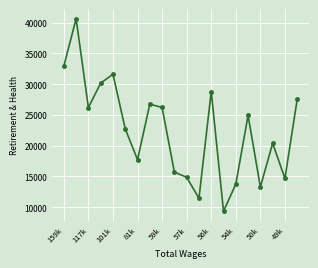

What is the value of the 19th point from the left?

14674